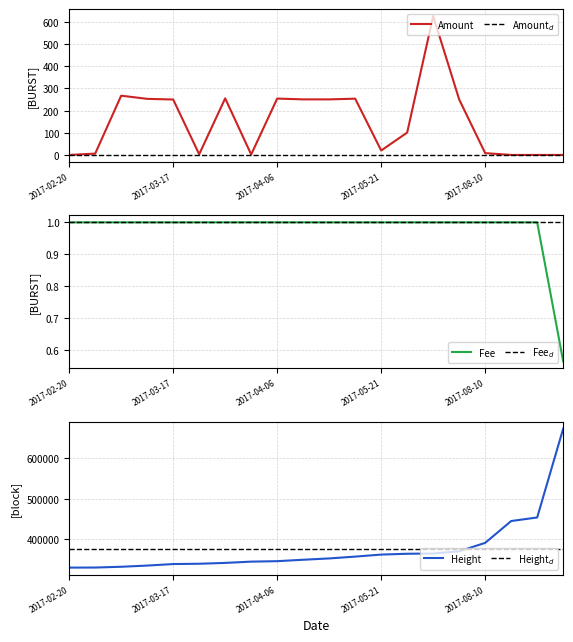

Which series has the widest spread of values?

Height